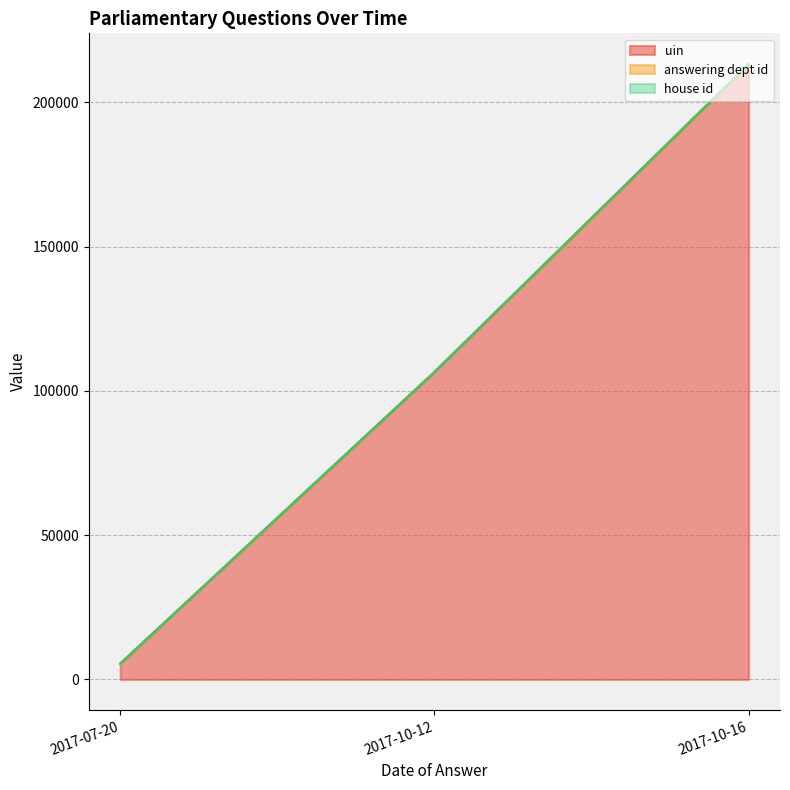

Which has a higher value, 2017-10-16 or 2017-10-16?

2017-10-16